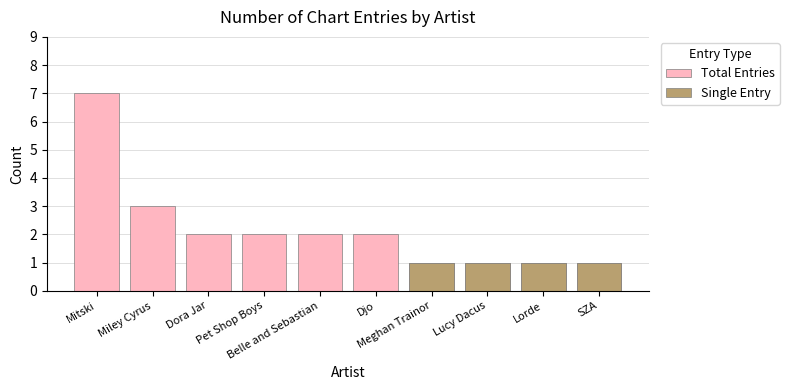

What are all the series names shown in the legend?

Total Entries, Single Entry